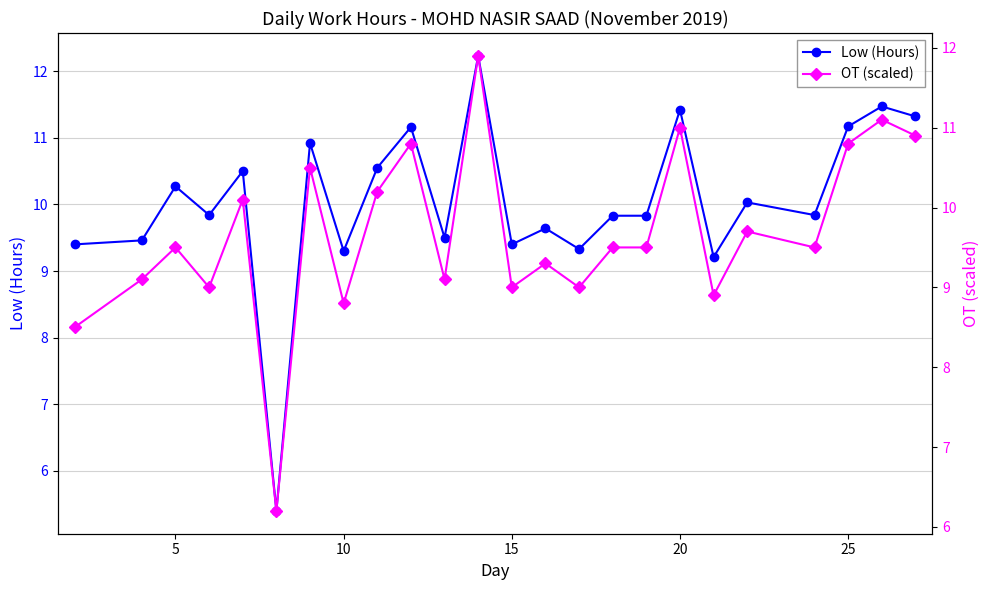

Which series has the widest spread of values?

Low (Hours)